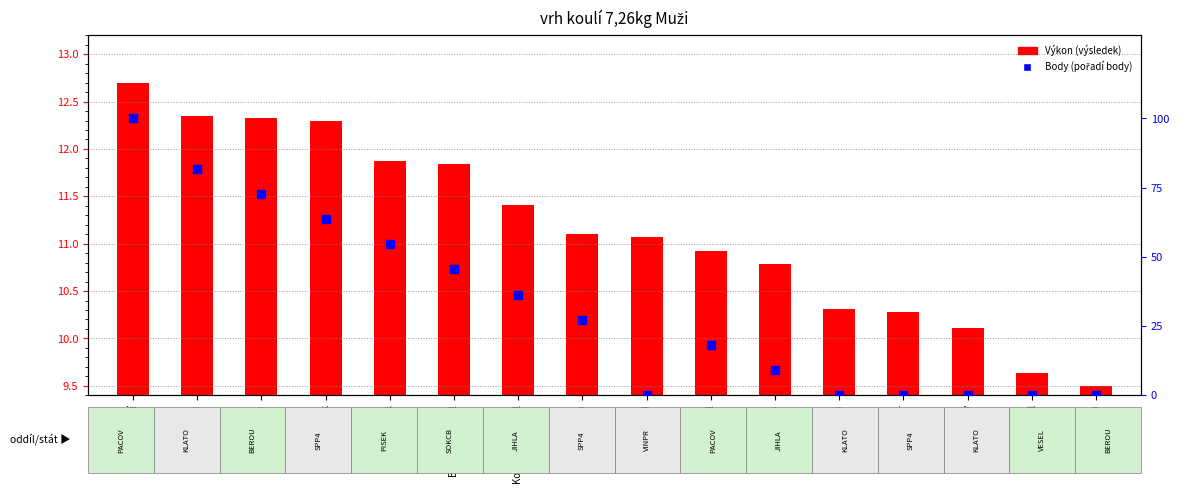

Which series contains the lowest Y value?

Body (percentil)